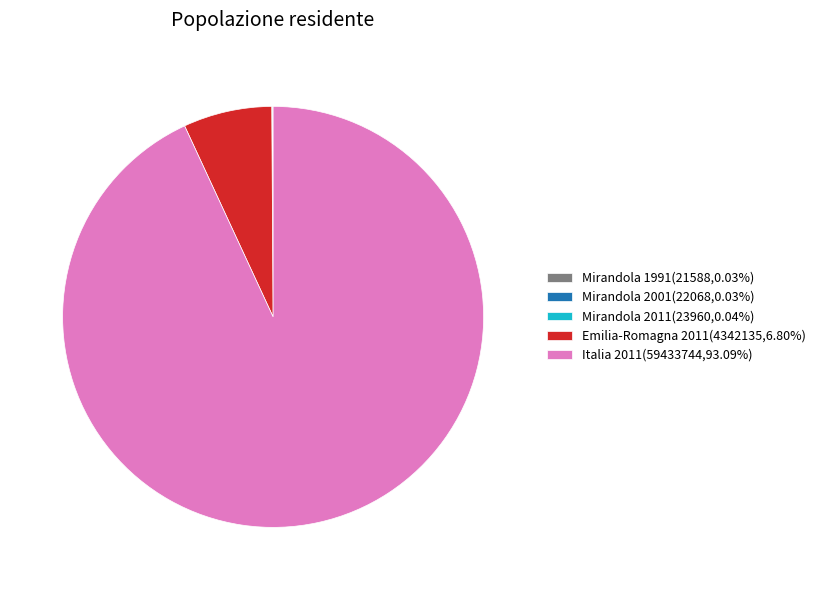

Is Italia 2011(59433744,93.09%) the majority of the pie?

Yes